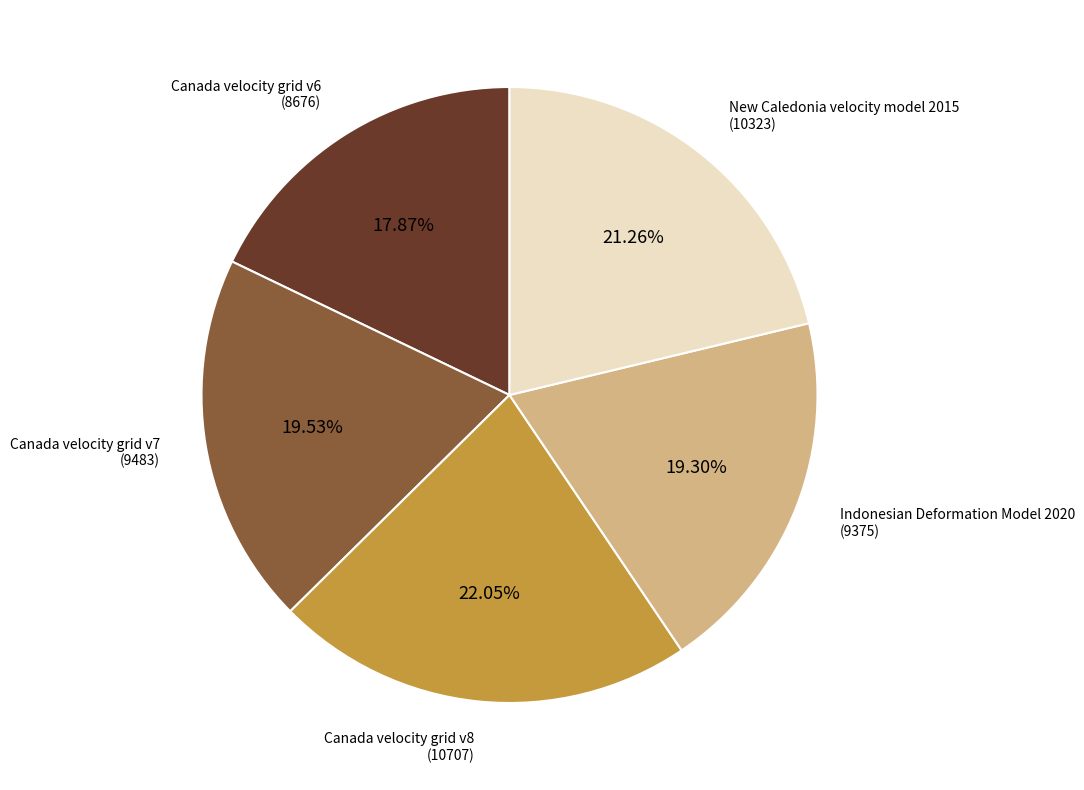

What is the ratio of the value at New Caledonia velocity model 2015 to the value at Canada velocity grid v7?

1.1